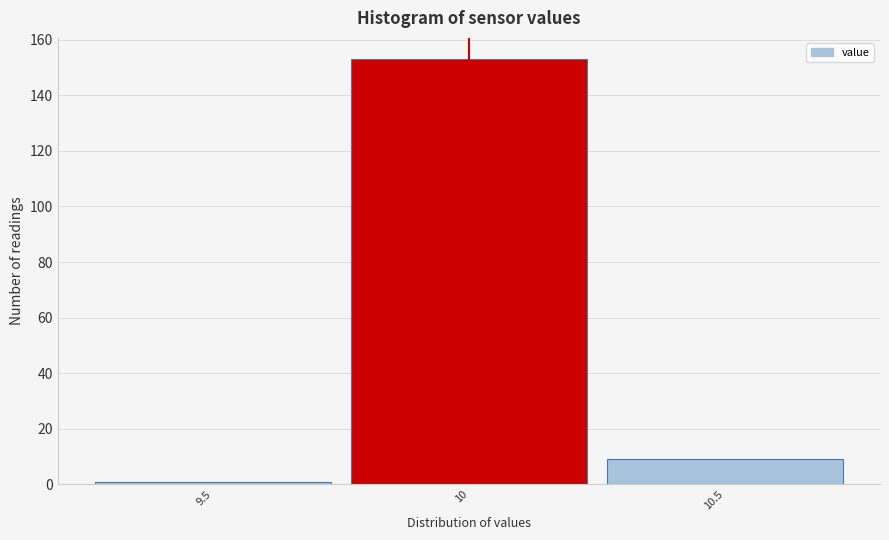

Reading left to right, transcribe this chart: for each bar, give the range it covers on the x-axis and its height. The values are not printed on the chart, so give them approximately, as read against the axis.

9.25 to 9.75: under 2
9.75 to 10.25: 154
10.25 to 10.75: 10